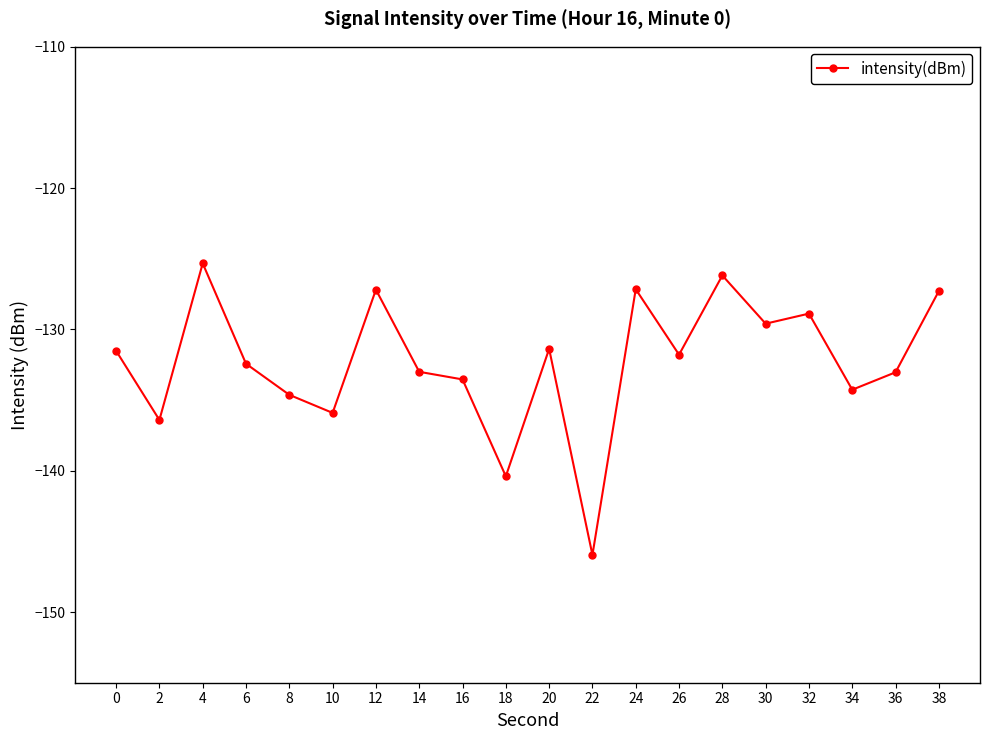

What is the sum of the values at 38 and 22?

-273.2